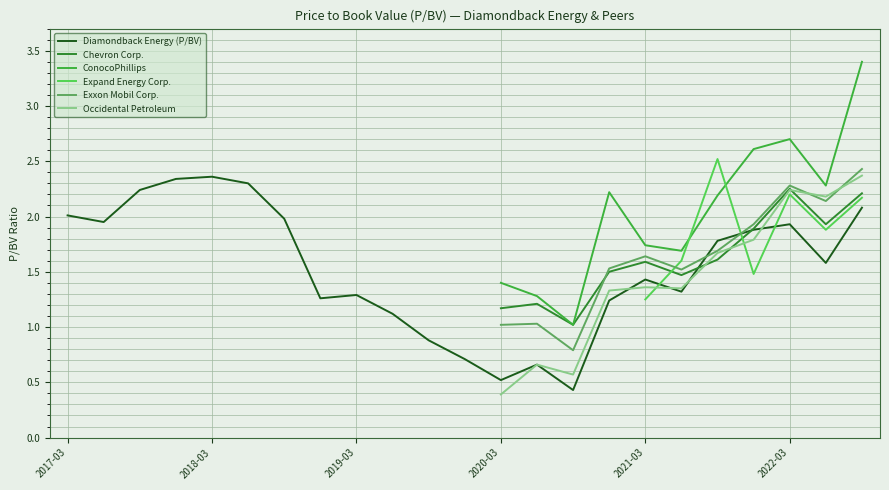

How many intersections are there between Chevron Corp. and Diamondback Energy (P/BV)?

2